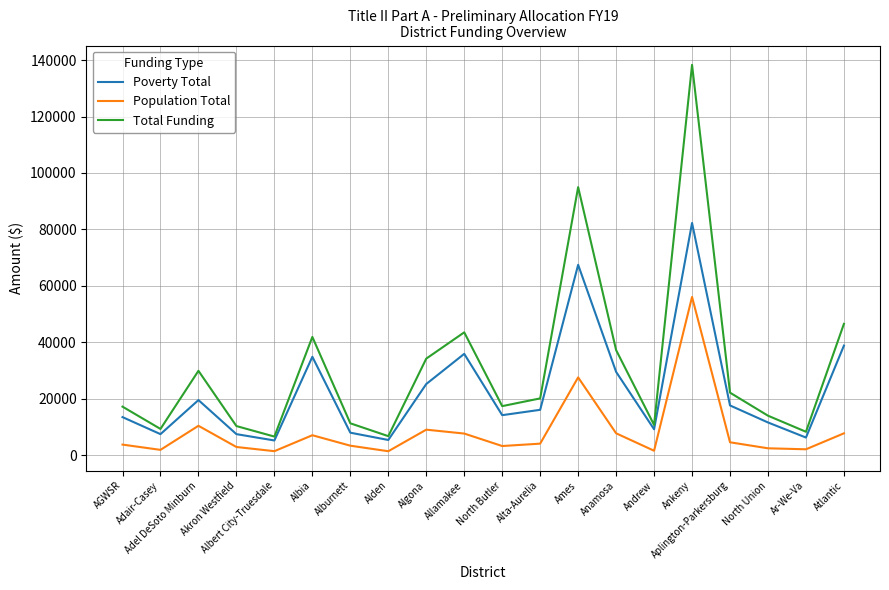

Between Alburnett and Alden, which series saw the biggest shift?

Total Funding